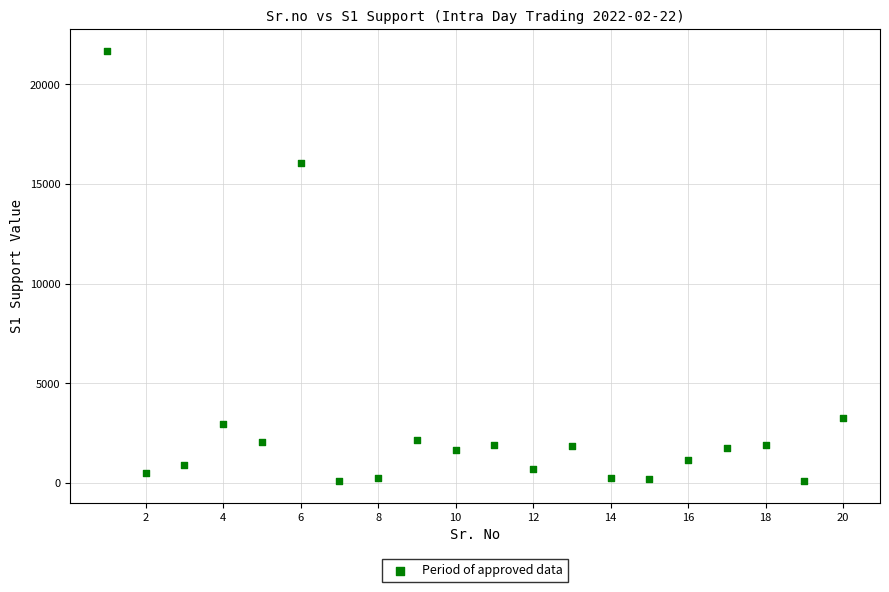

What is the range of X values (max minus min)?

19.0